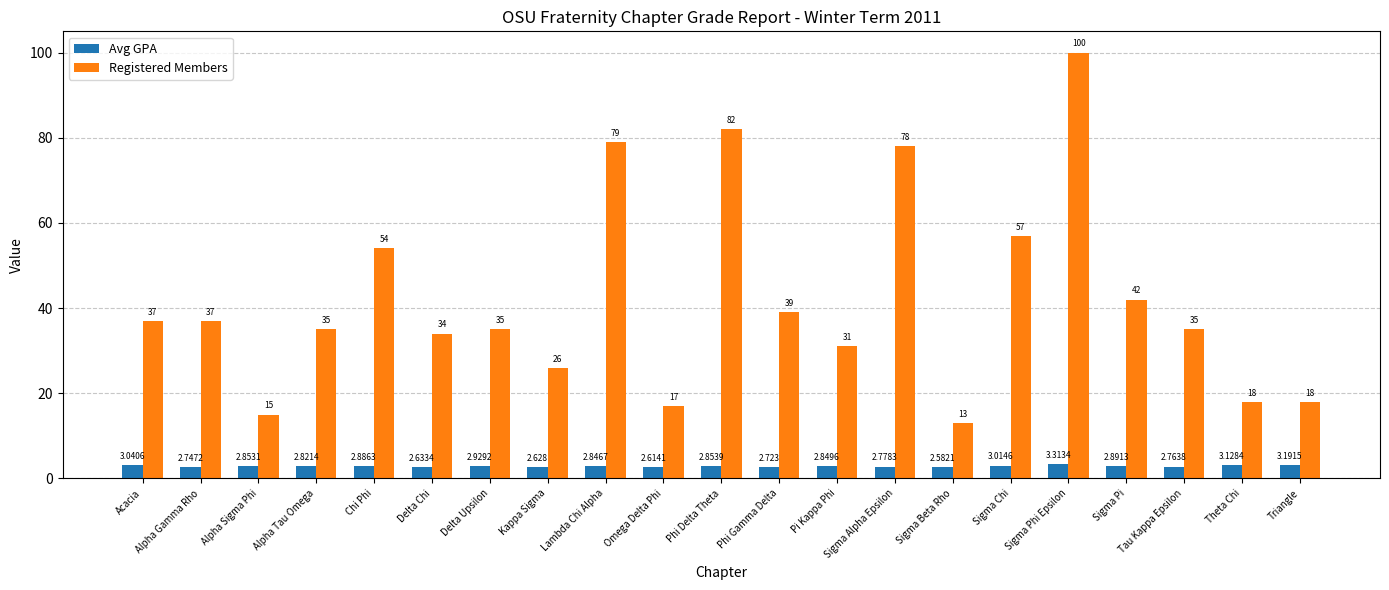

What position from the left is Delta Chi?

6